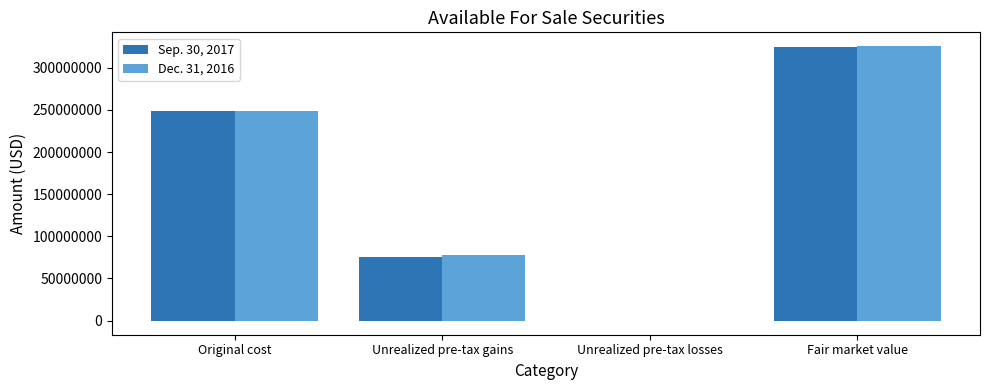

Which series has the widest spread of values?

Dec. 31, 2016